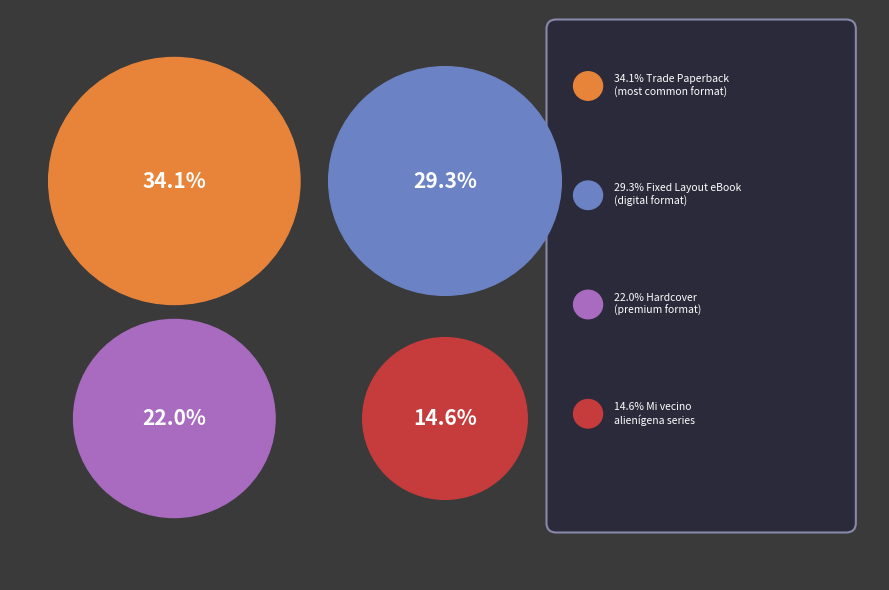

Does Trade Paperback represent more than half of the total?

No